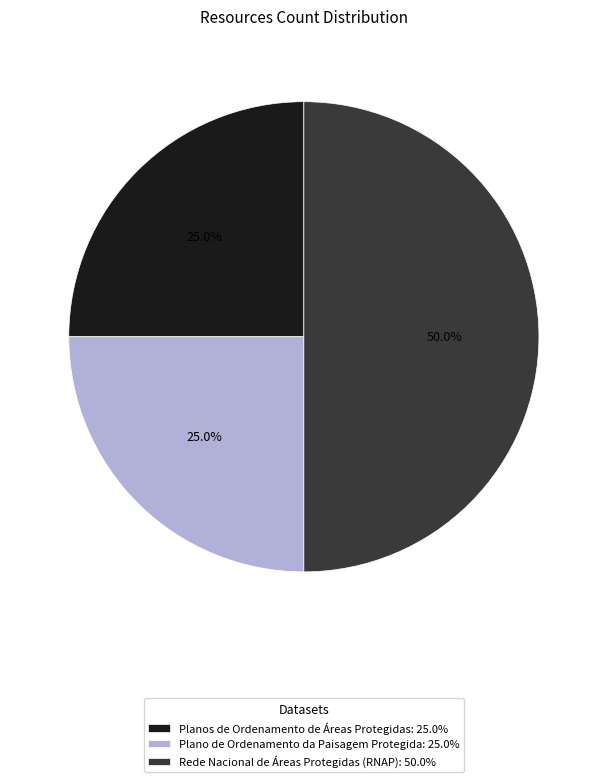

What percentage is the Plano de Ordenamento da Paisagem Protegida slice, to the nearest percent?

25%